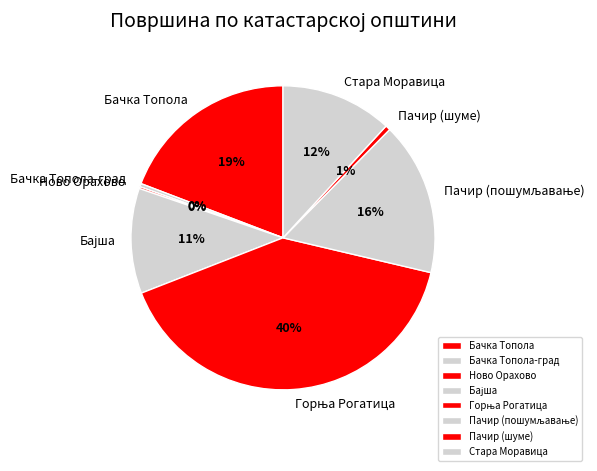

Is there any slice that represents more than half of the pie?

No